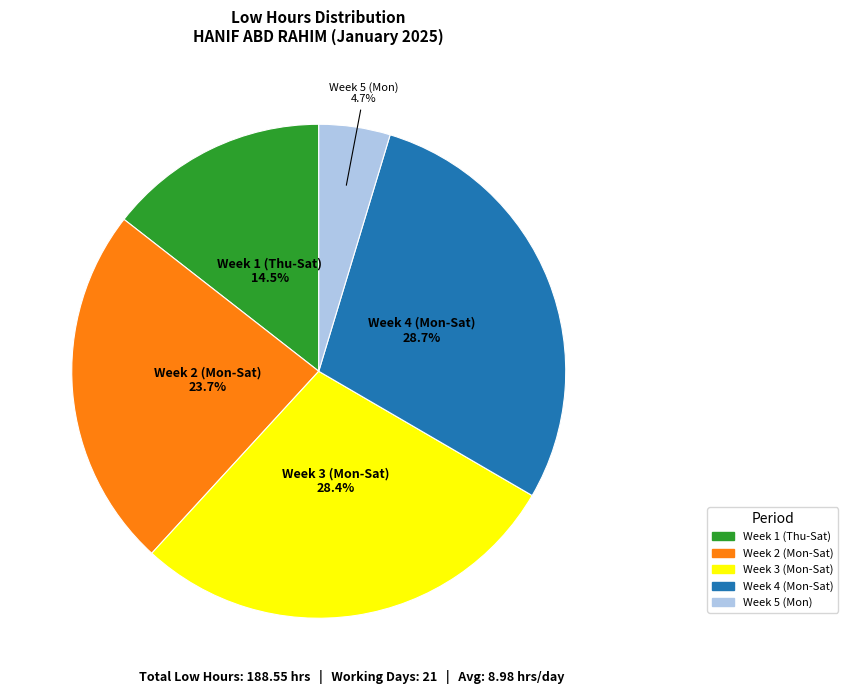

Does any single category account for the majority?

No